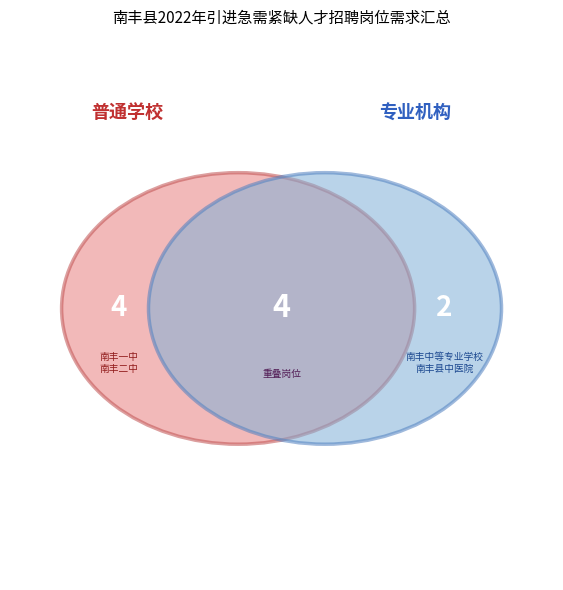

What is the total percentage of 南丰二中 and 南丰中等专业学校?

60.0%